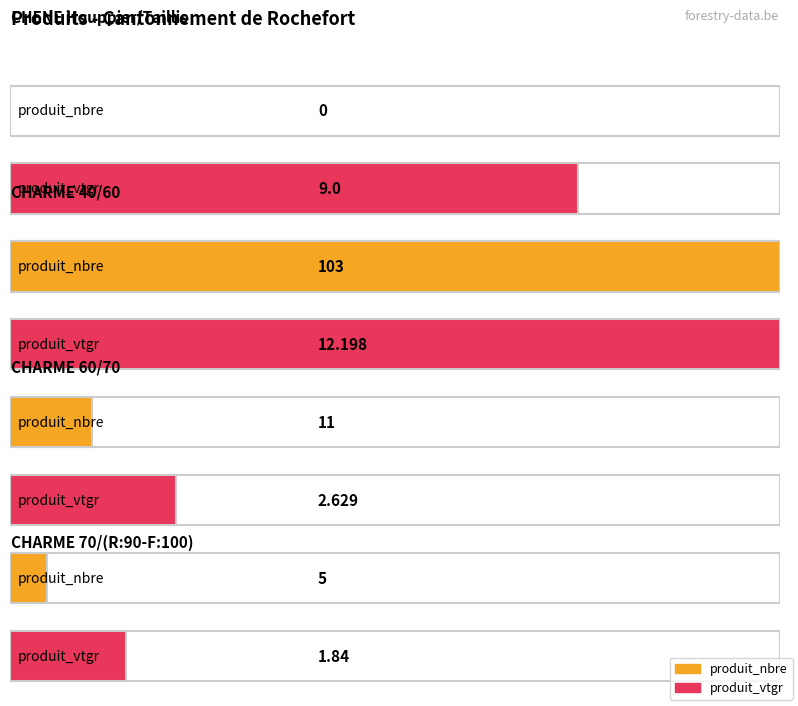

What are all the series names shown in the legend?

produit_nbre, produit_vtgr